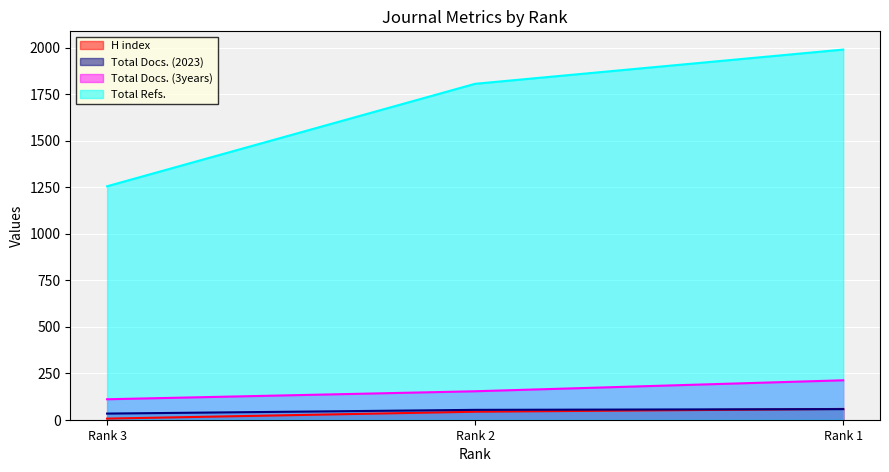

What is the lowest value of the Total Refs. series?

1255